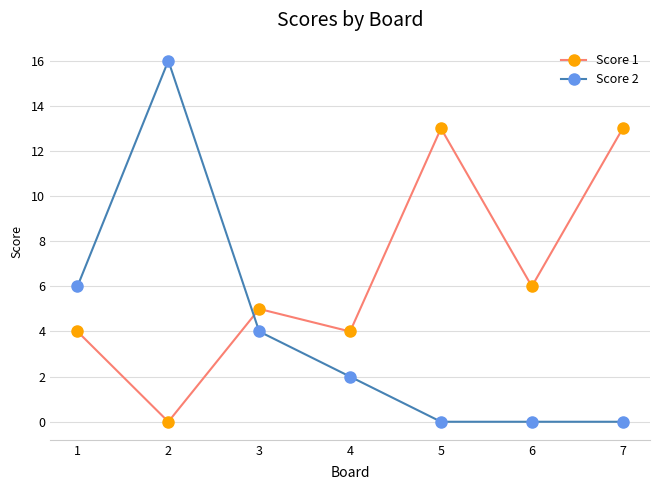

At 3, list the series in order from largest to smallest.

Score 1, Score 2